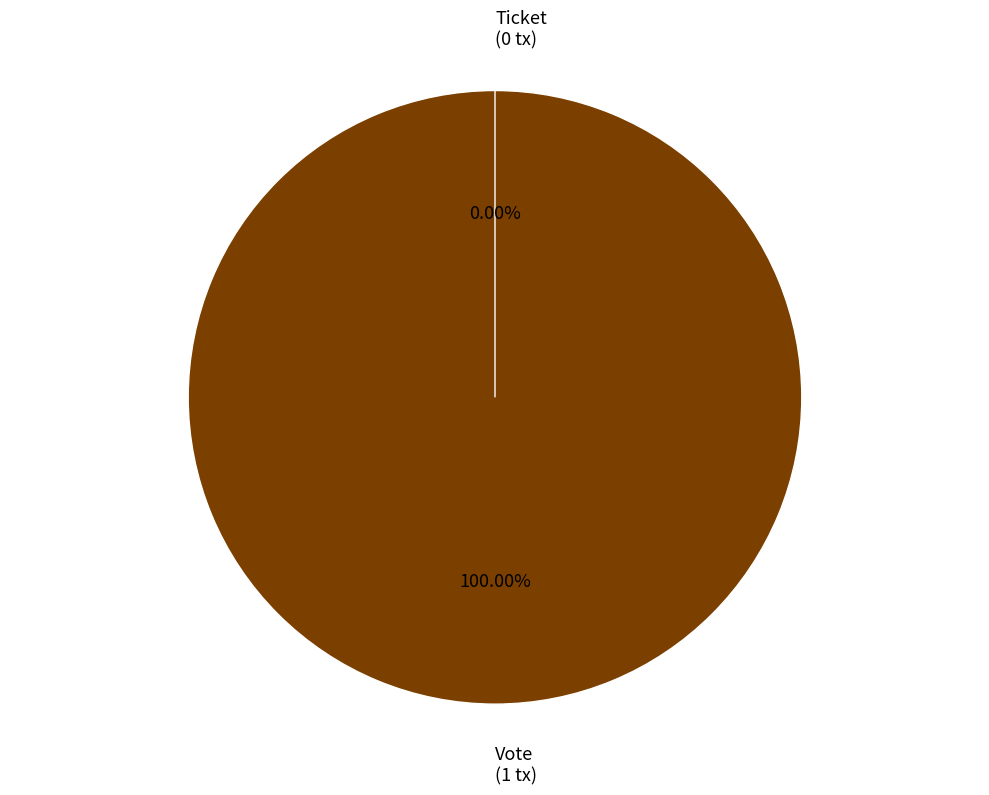

Do Vote and Ticket together represent more than half of the pie?

Yes